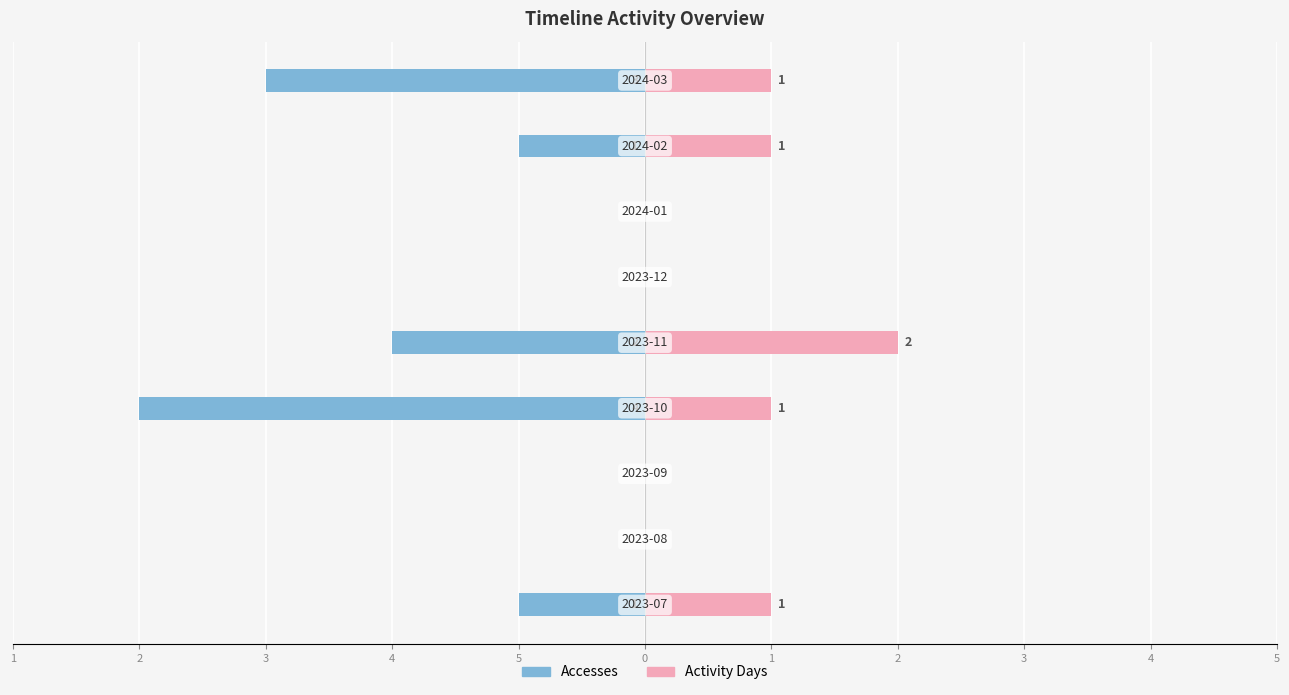

Reading left to right, list all the values displayed in this chart.

Accesses: 5=-1	4=0	3=0	2=-4	1=-2	0=0	1=0	2=-1	3=-3
Activity Days: 5=1	4=0	3=0	2=1	1=2	0=0	1=0	2=1	3=1